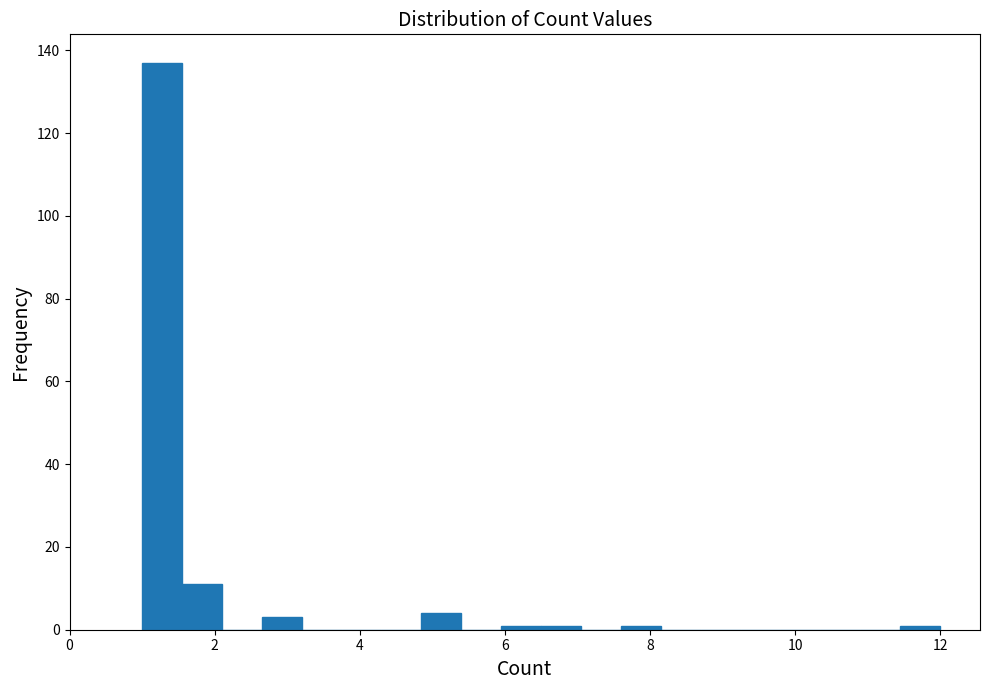

Around what value on the x-axis is the tallest bar? Give the approximate position of its centre, as read against the axis.

1.2